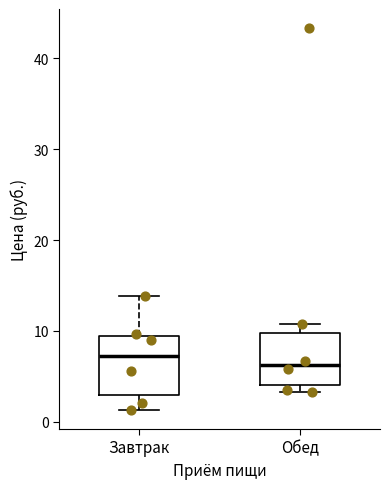

Which box has the highest median line?

Завтрак